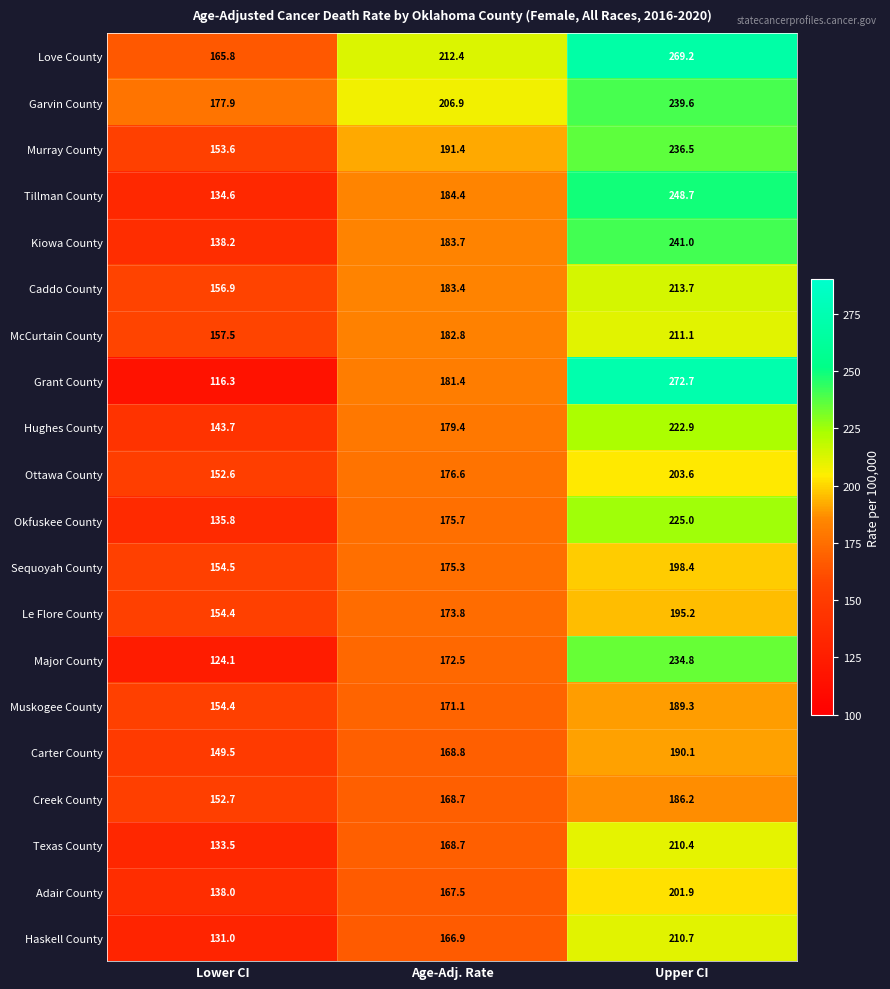

How many data points in Sequoyah County are above 175?

2